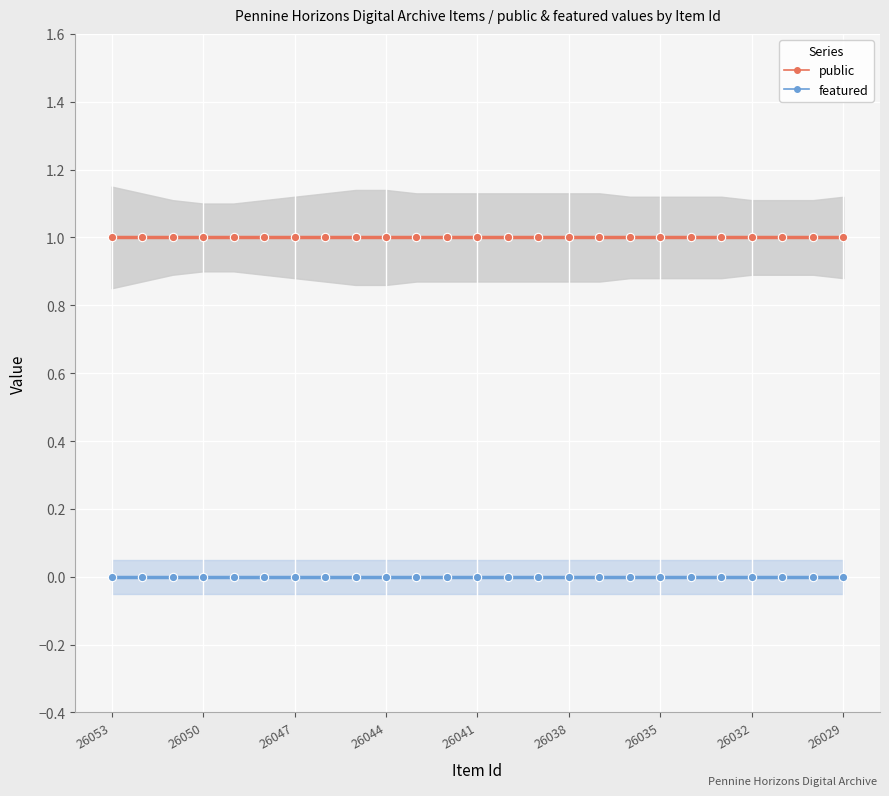

True or false: featured and public cross at least once.

False